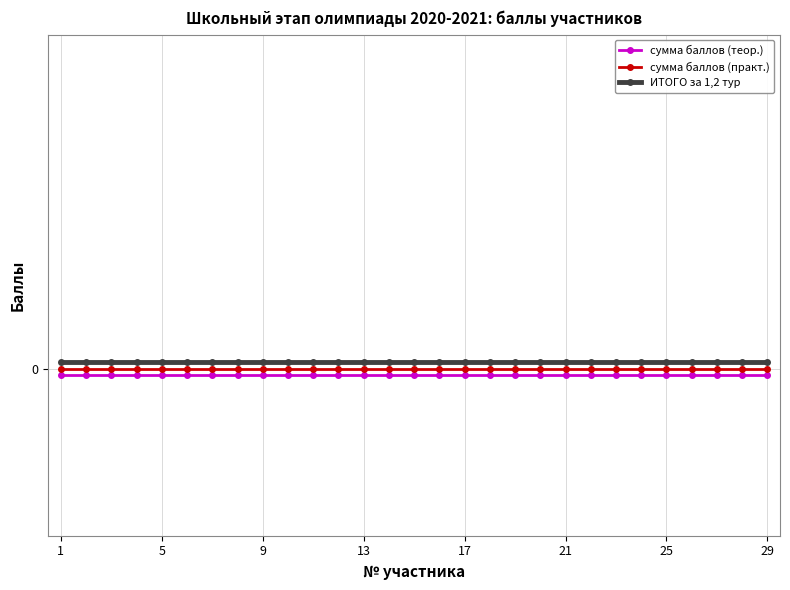

At how many categories does at least one series exceed 0?

29